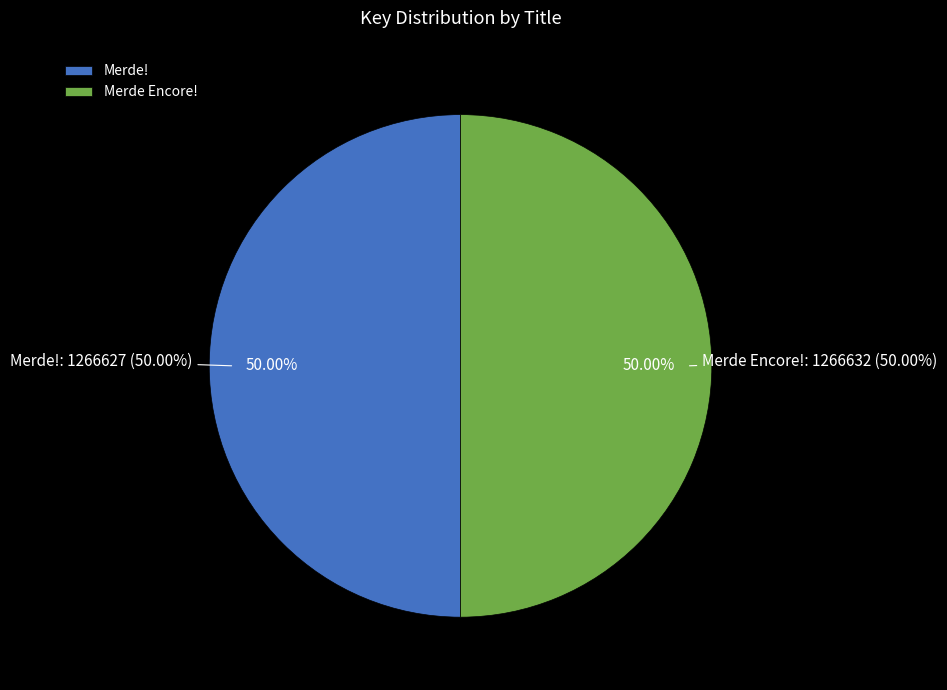

To the nearest percent, what percentage of the pie is Merde!?

50%